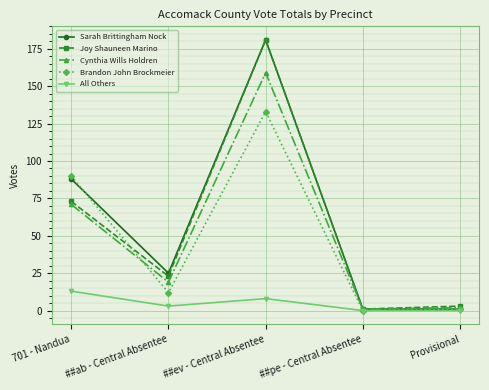

The value of Sarah Brittingham Nock at ##pe - Central Absentee is 1. True or false?

True